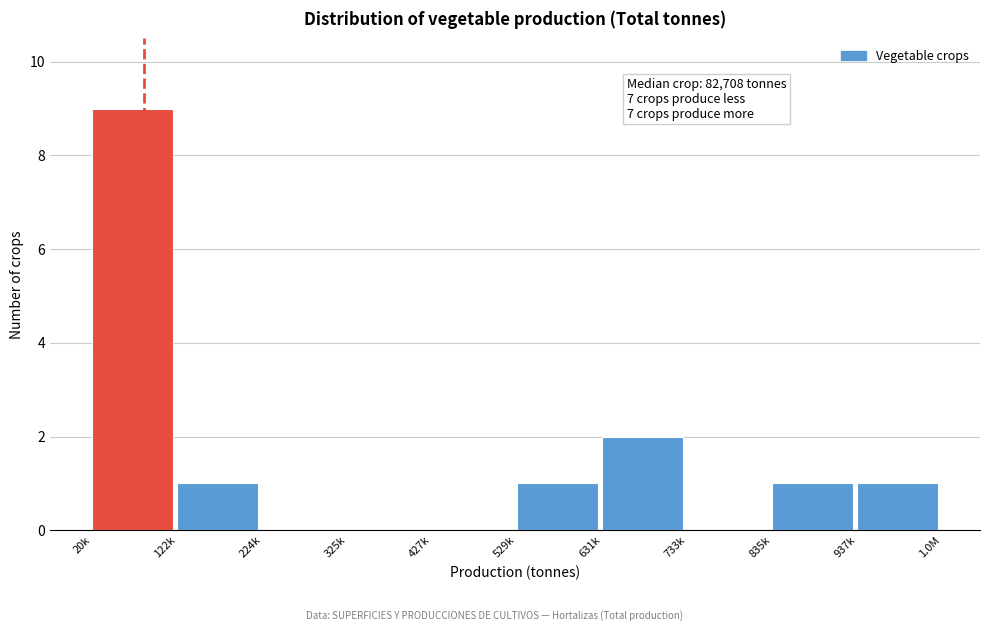

Reading left to right, list all the values displayed in this chart.

20k=9	122k=1	224k=0	325k=0	427k=0	529k=1	631k=2	733k=0	835k=1	937k=1